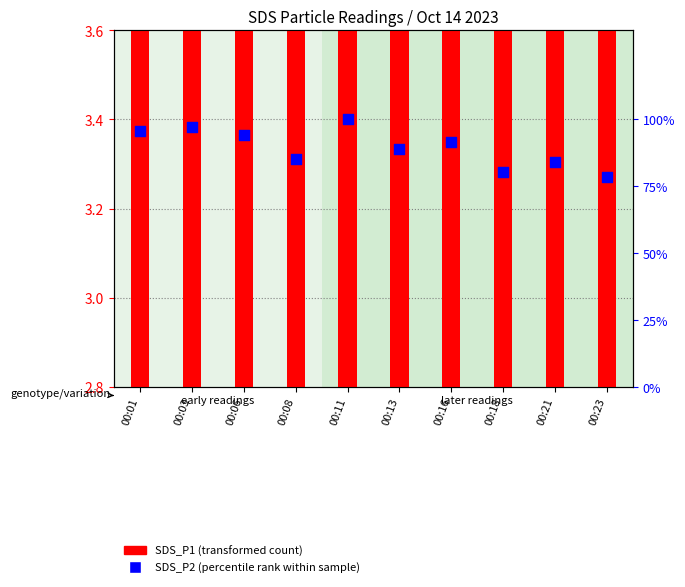

Which series contains the lowest Y value?

SDS_P1